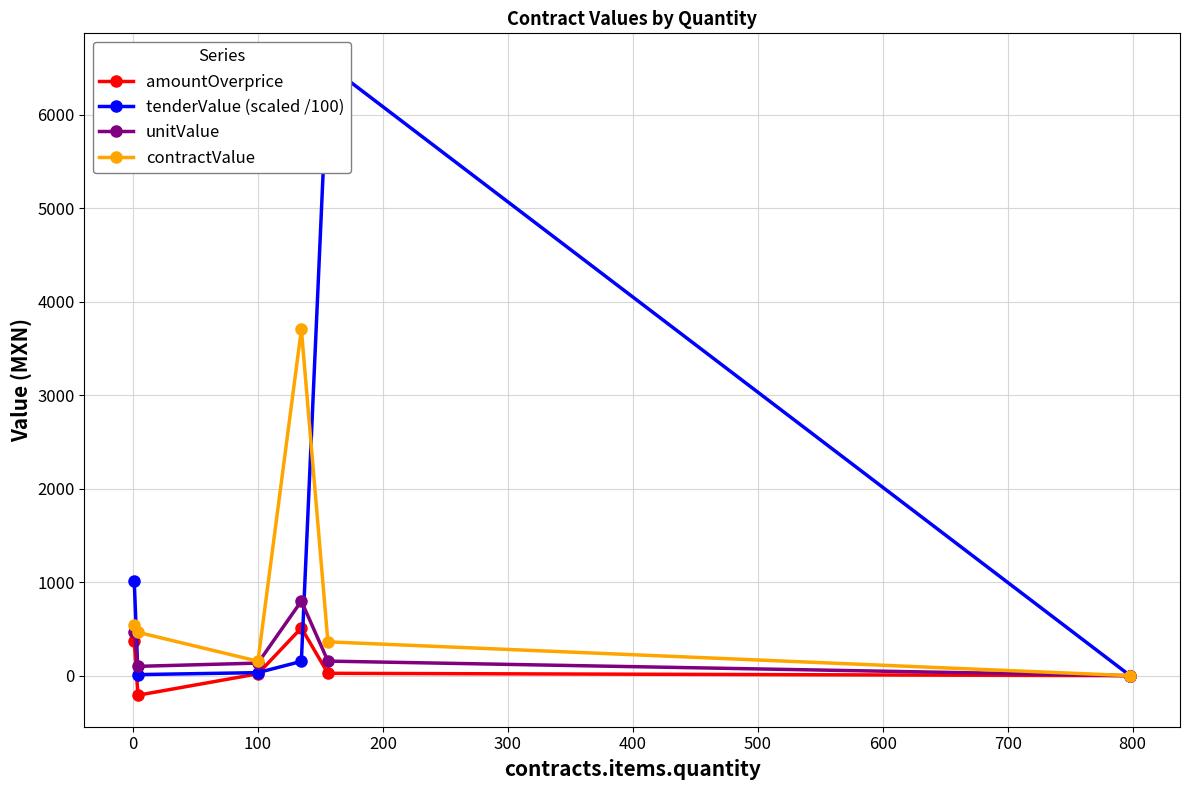

What is the greatest value displayed?

6531.3